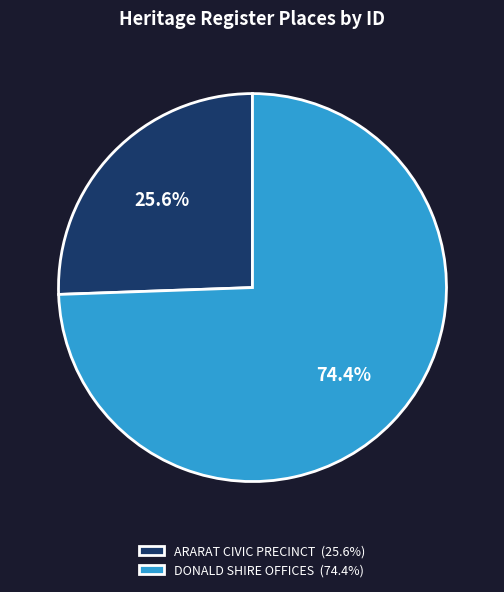

The ARARAT CIVIC PRECINCT slice represents 14% of the pie. True or false?

False